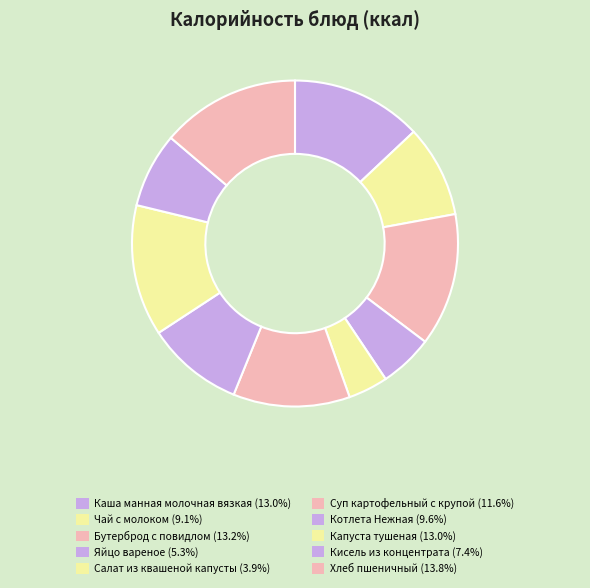

Count the number of slices in the pie.

10